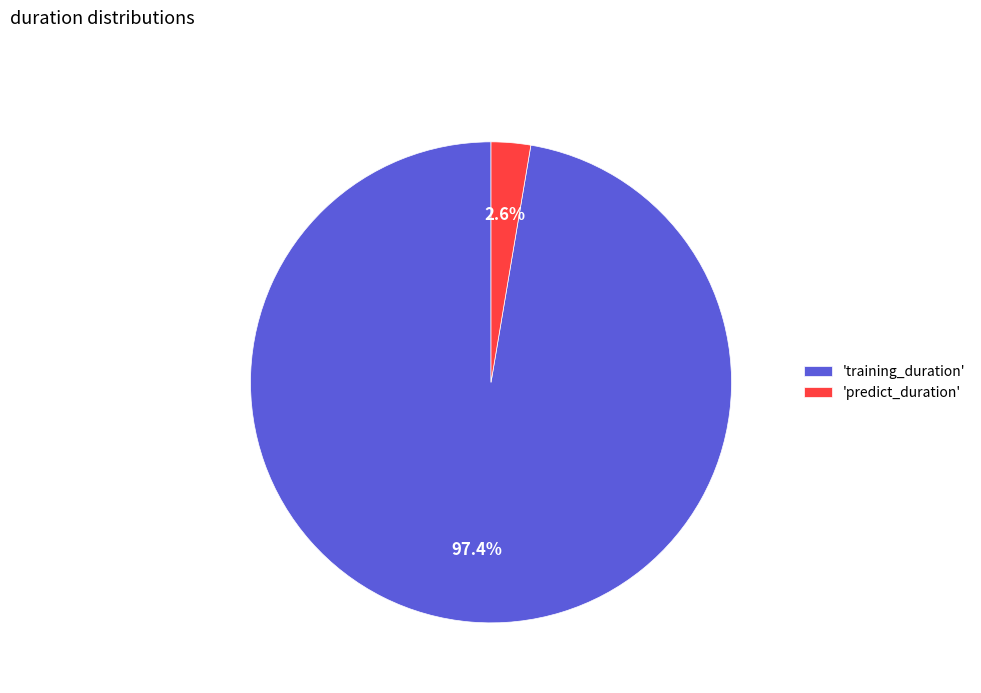

How many segments does this pie chart have?

2